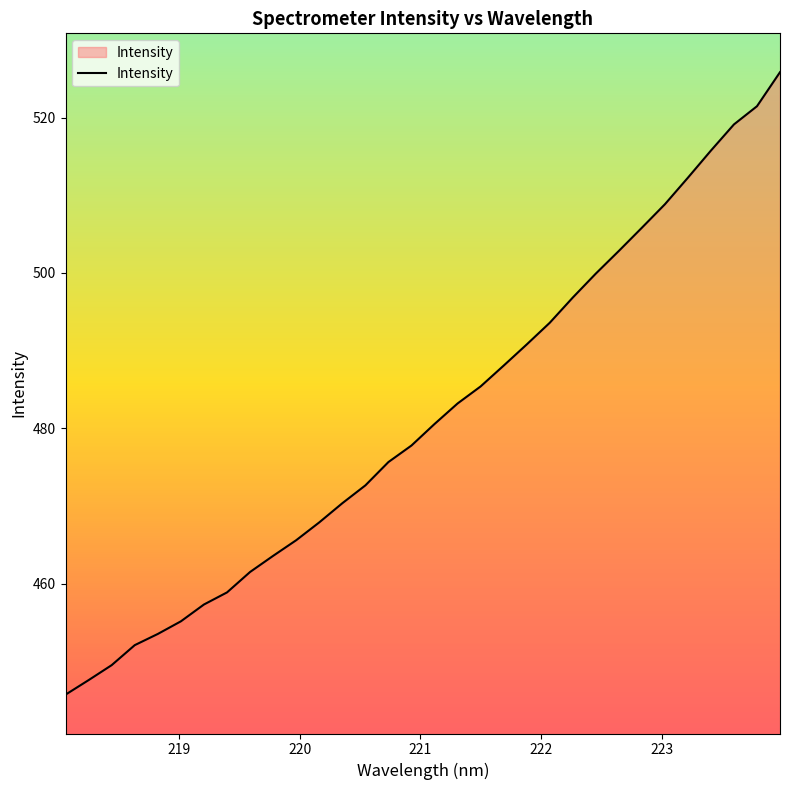

What is the difference between the maximum and minimum values?

80.1